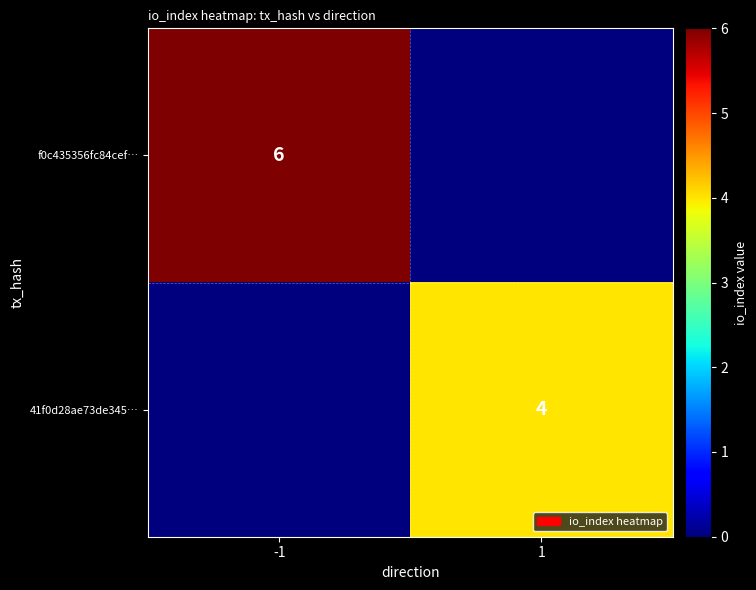

True or false: f0c435356fc84cef… has a value of 10 at -1.

False